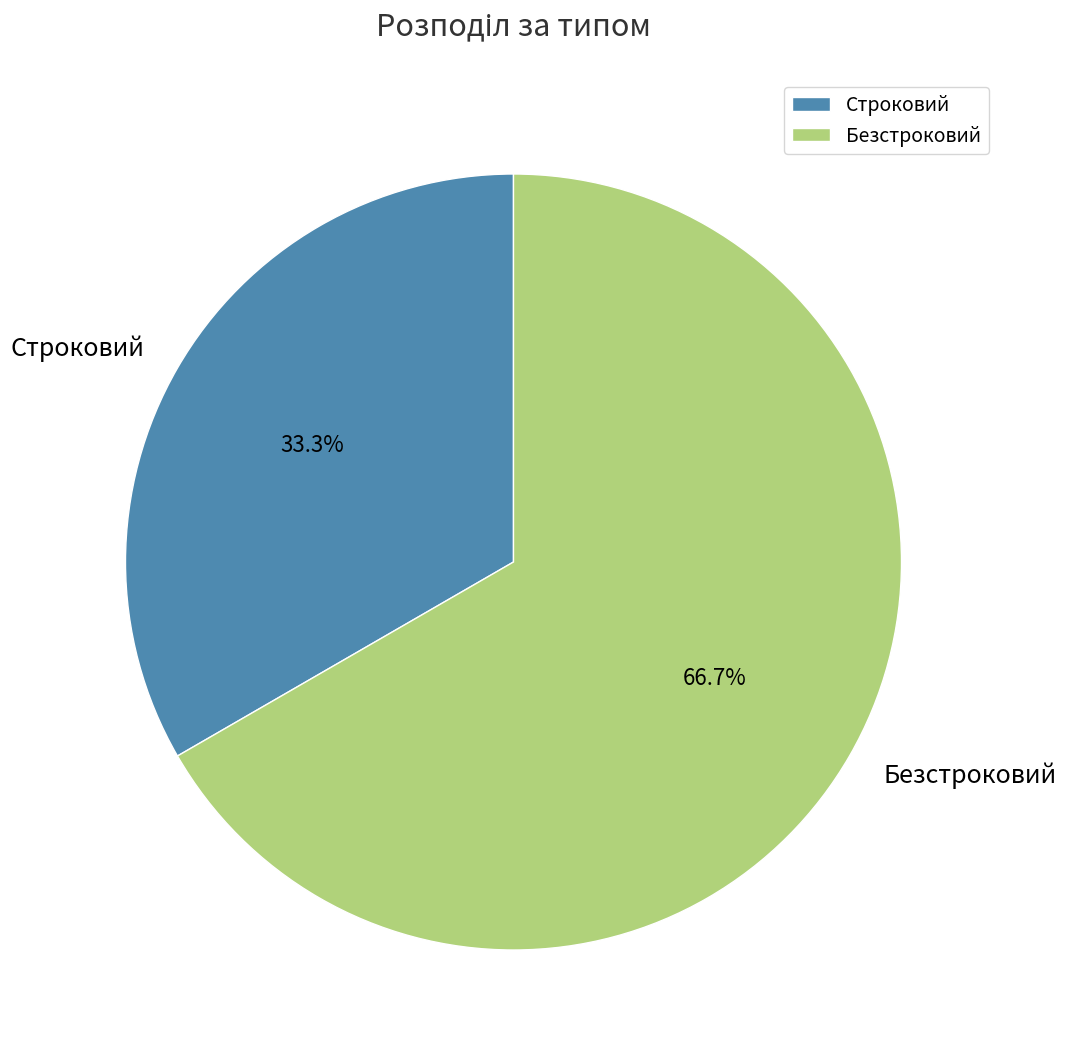

What percentage is the Безстроковий slice, to the nearest percent?

67%